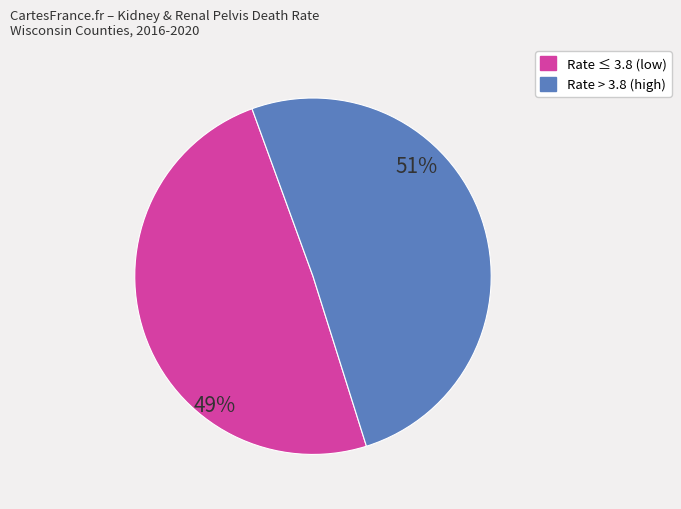

To the nearest percent, what is the average slice percentage?

50%